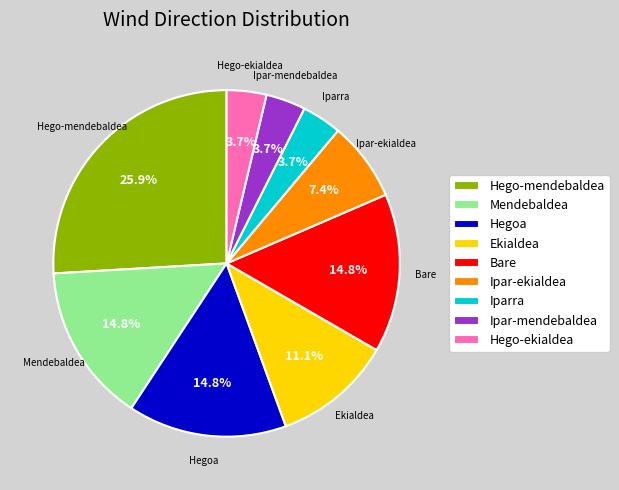

What is the largest slice in the pie chart?

Hego-mendebaldea